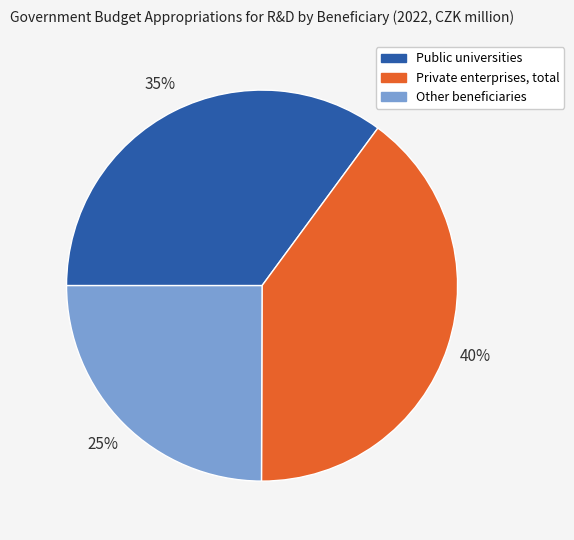

What is the ratio of the value at Private enterprises, total to the value at Other beneficiaries?

1.6